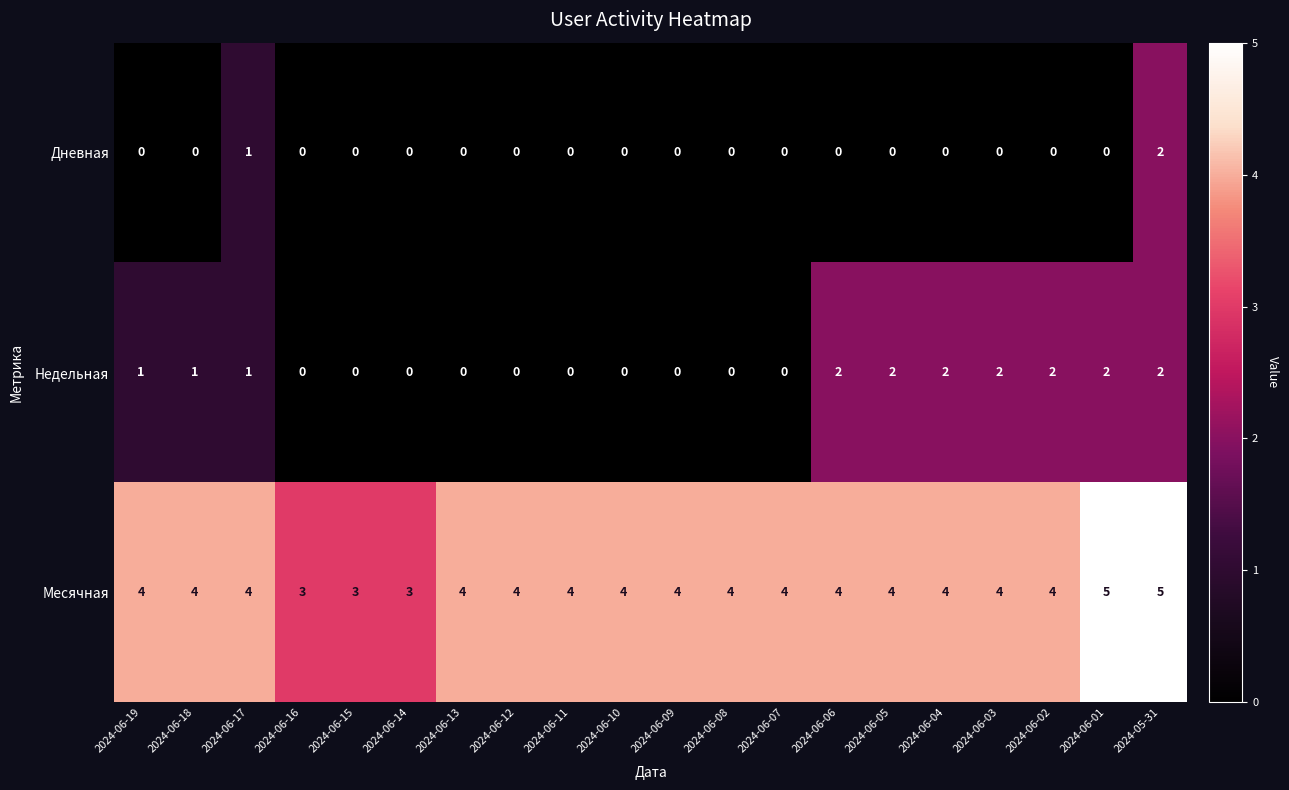

What is the difference between the highest and lowest values at 2024-06-09?

4